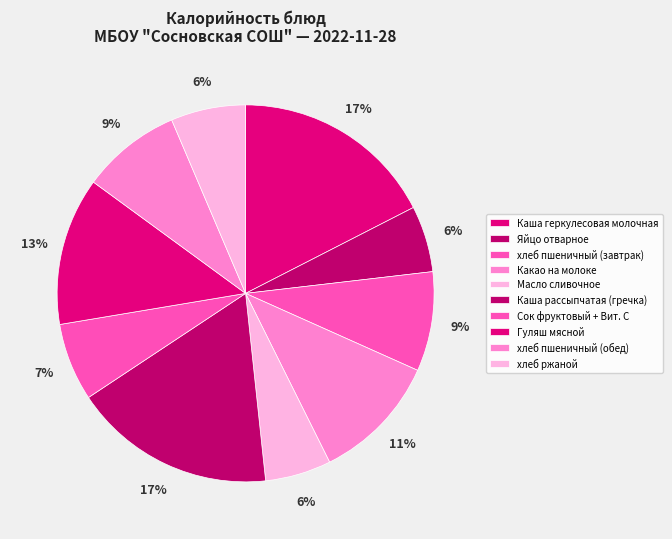

Rank the categories by value from highest to lowest.

Каша геркулесовая молочная, Каша рассыпчатая (гречка), Гуляш мясной, Какао на молоке, хлеб пшеничный (завтрак), хлеб пшеничный (обед), Сок фруктовый + Вит. С, хлеб ржаной, Яйцо отварное, Масло сливочное